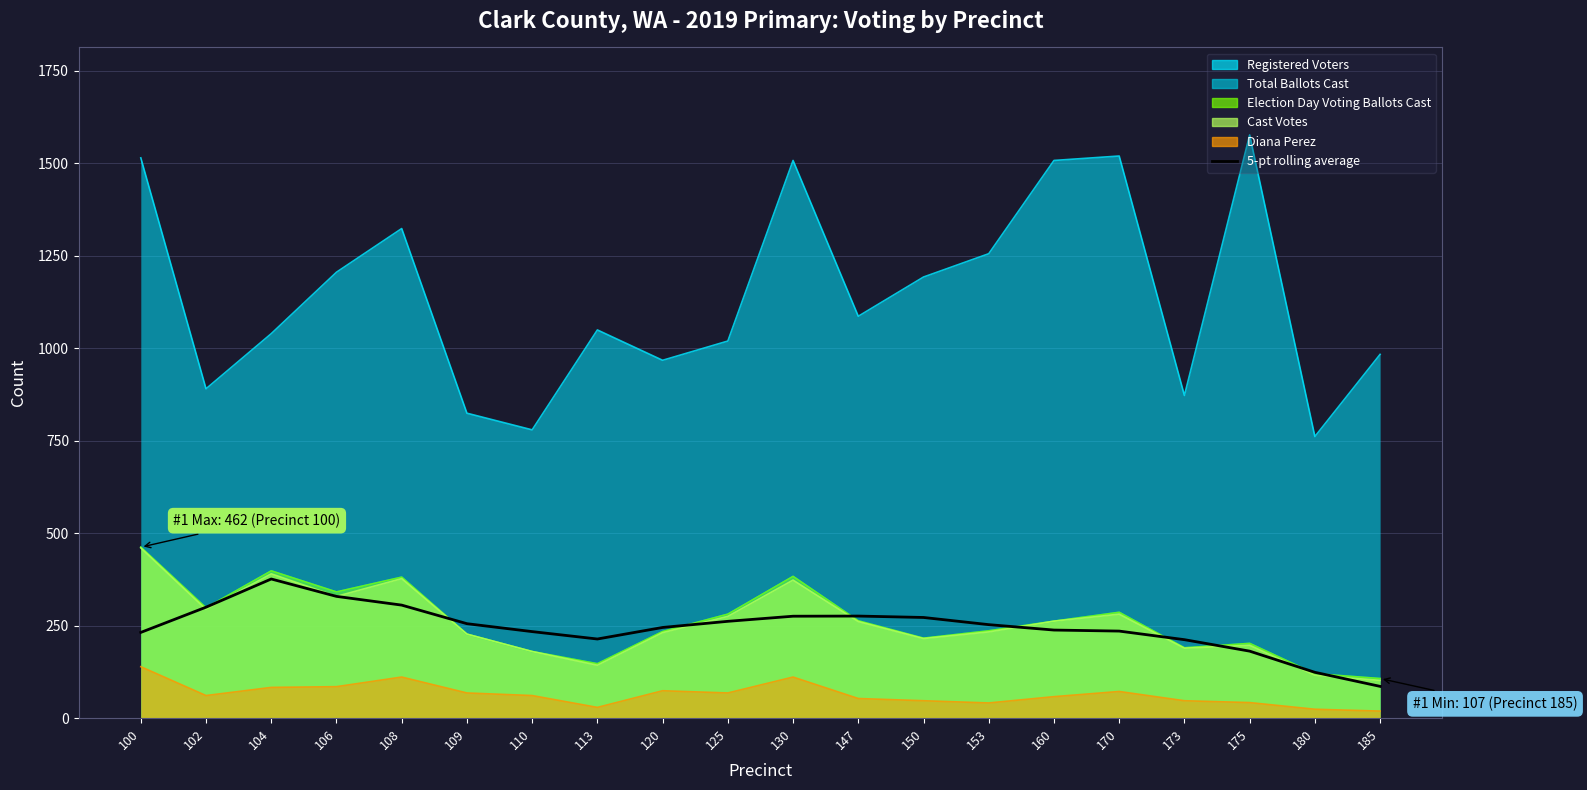

How many data points are less than 252?

10